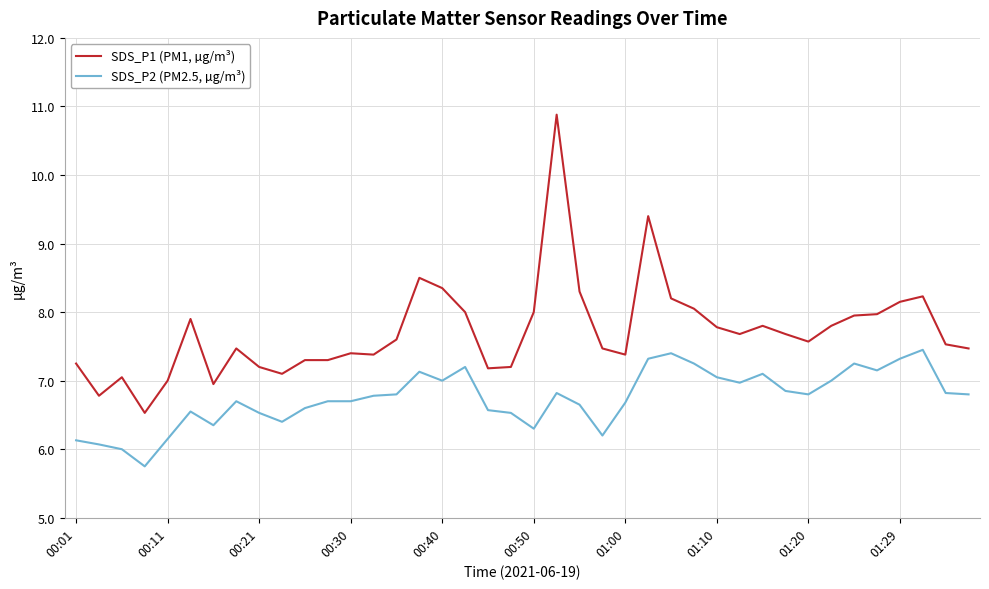

Which series has the largest total across all categories?

SDS_P1 (PM1, µg/m³)